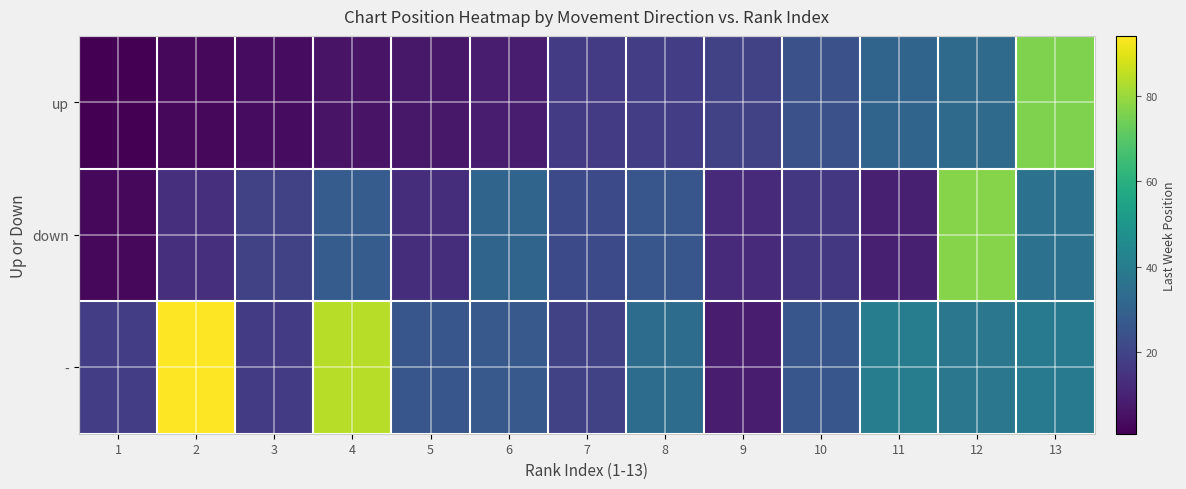

Reading left to right, list all the values displayed in this chart.

up: 1=1	2=3	3=4	4=6	5=7	6=8	7=17	8=18	9=19	10=24	11=31	12=33	13=76
down: 1=3	2=14	3=19	4=28	5=13	6=31	7=22	8=26	9=12	10=16	11=9	12=77	13=36
-: 1=18	2=94	3=17	4=84	5=26	6=27	7=19	8=34	9=8	10=26	11=40	12=38	13=39